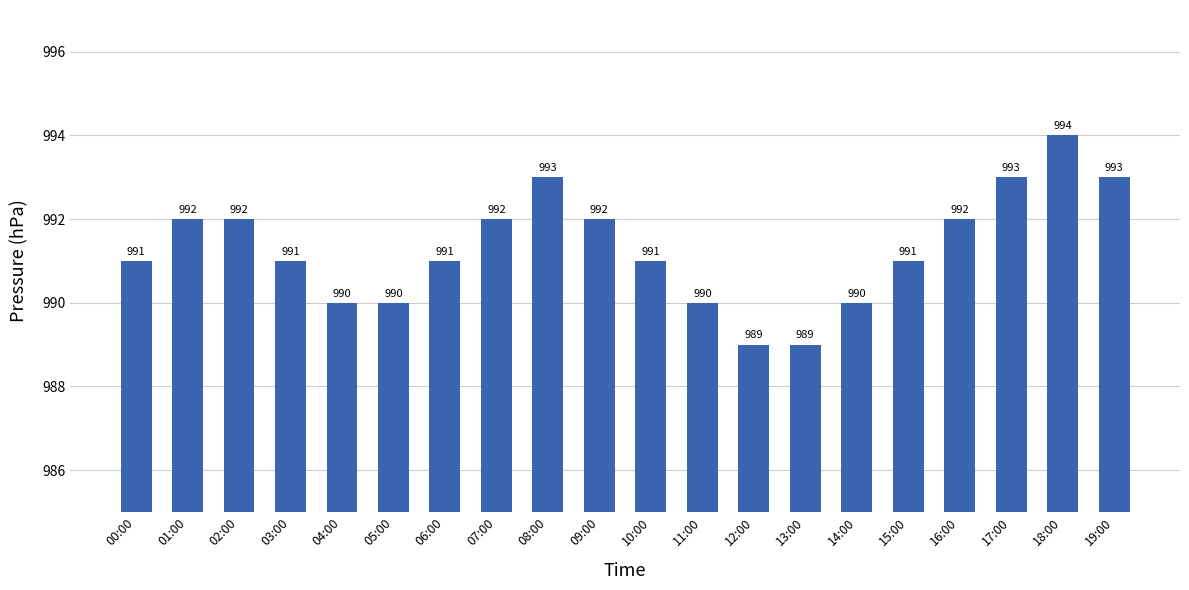

What is the label of the 20th bar from the left?

19:00